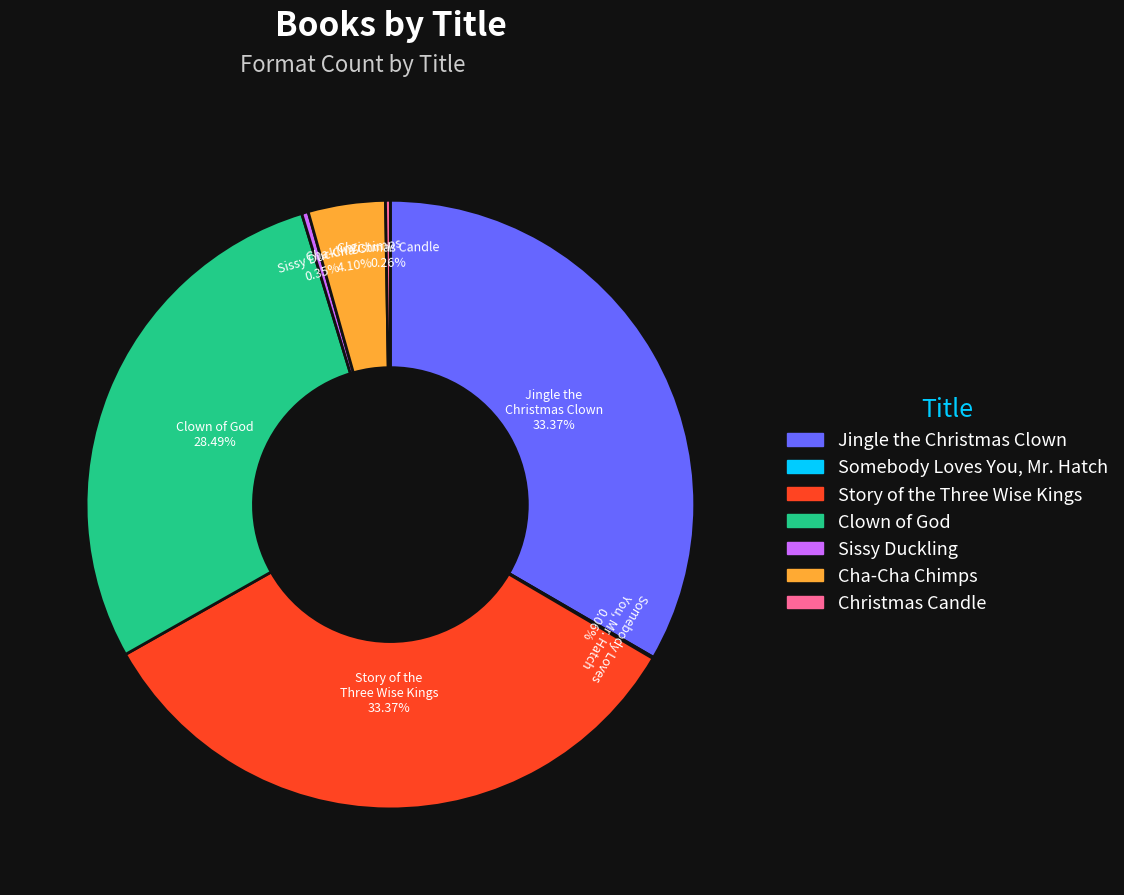

Approximately how many times larger is the value at Story of the Three Wise Kings compared to Cha-Cha Chimps?

8.1